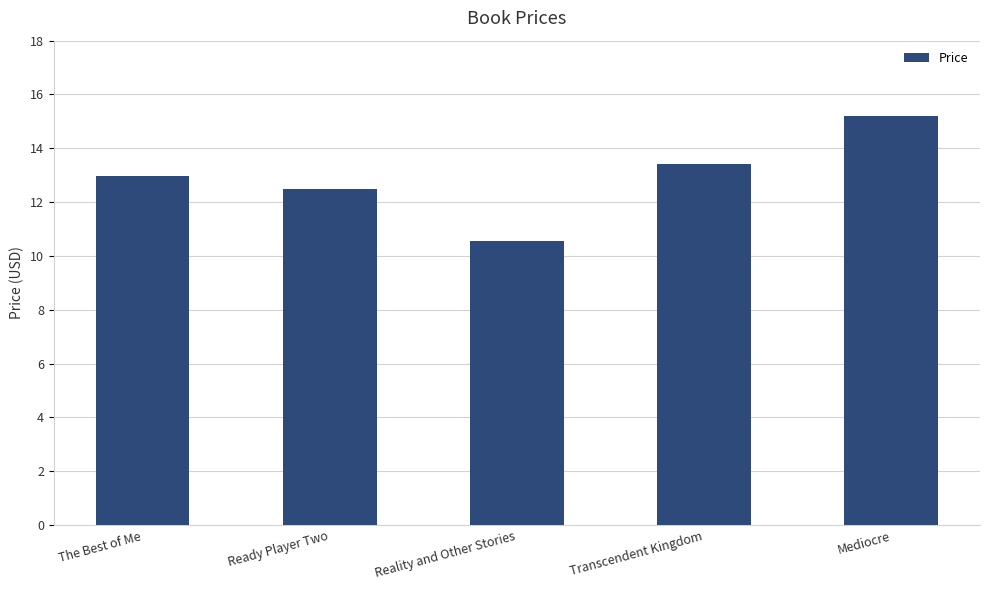

What is the label of the 4th bar from the left?

Transcendent Kingdom